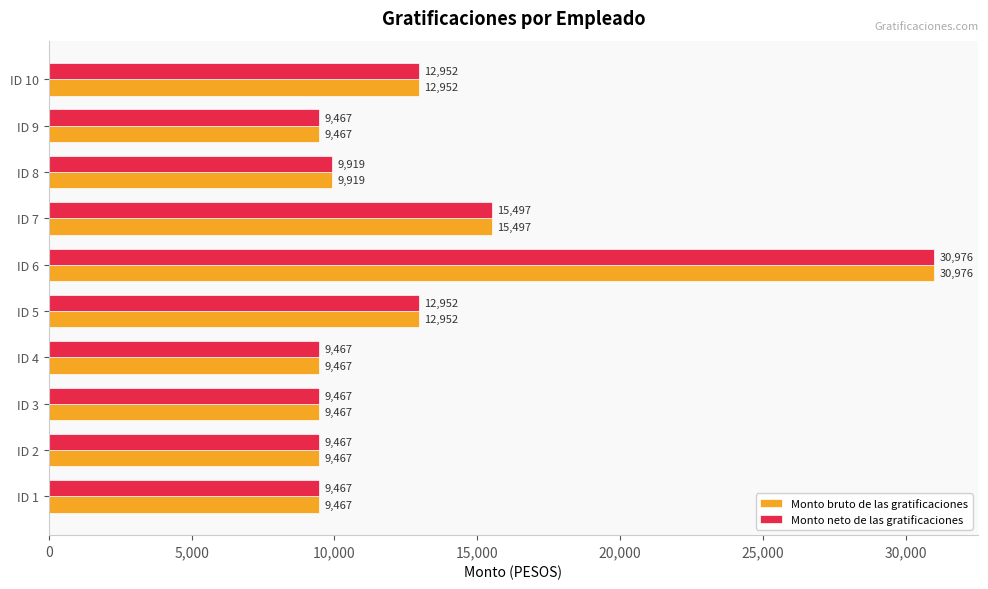

Is it true that Monto bruto de las gratificaciones equals 3073.7 at ID 10?

False